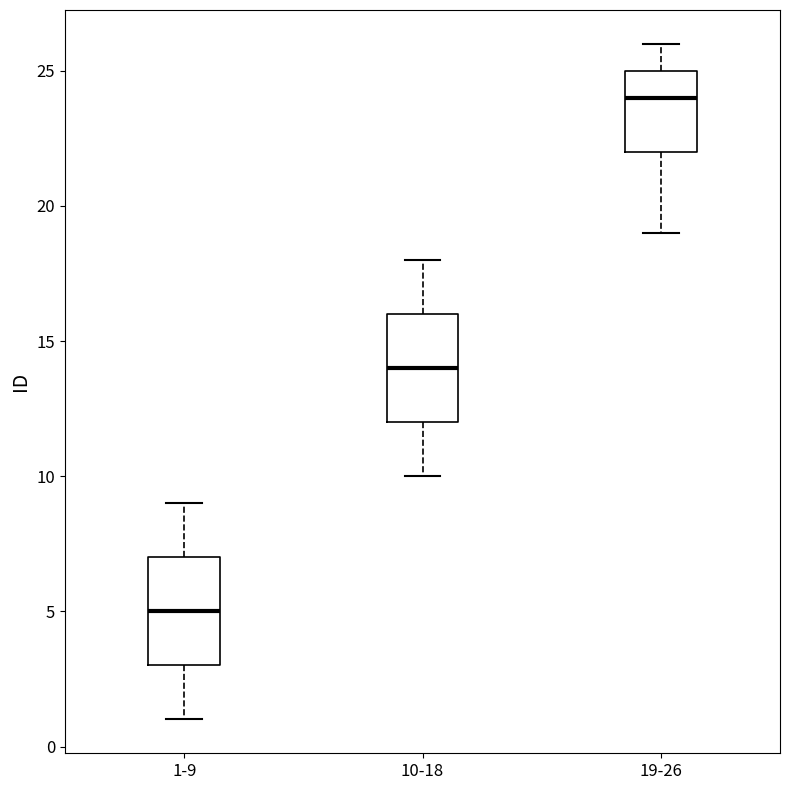

Reading left to right, read every box against the y-axis: the position of its median line, the range the box covers, and the ends of its whiskers. The values are not printed on the chart, so give them approximately, as read against the axis.

1-9: median 5, box 3 to 7, whiskers 1 to 9
10-18: median 14, box 12 to 16, whiskers 10 to 18
19-26: median 24, box 22 to 25, whiskers 19 to 26